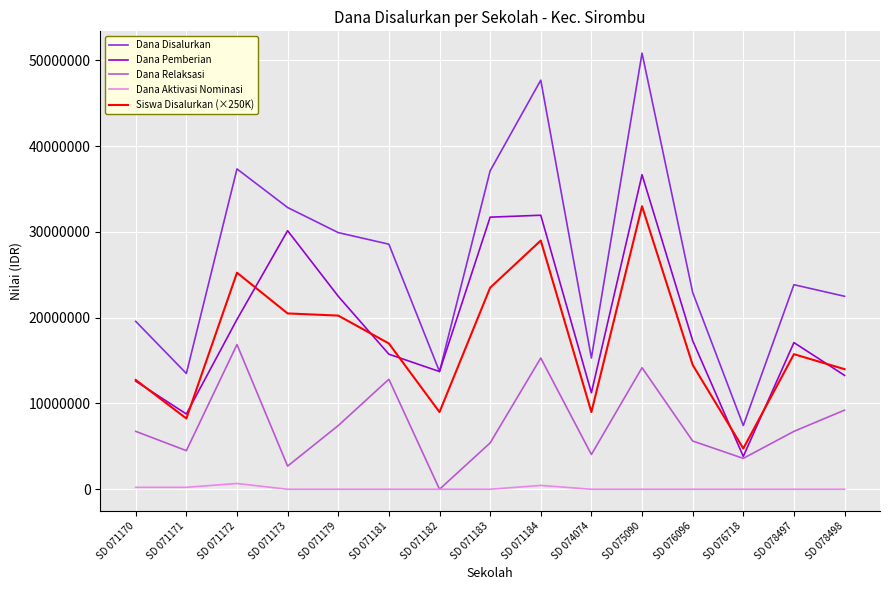

True or false: Dana Relaksasi has more than 0 points higher than both neighbors.

True